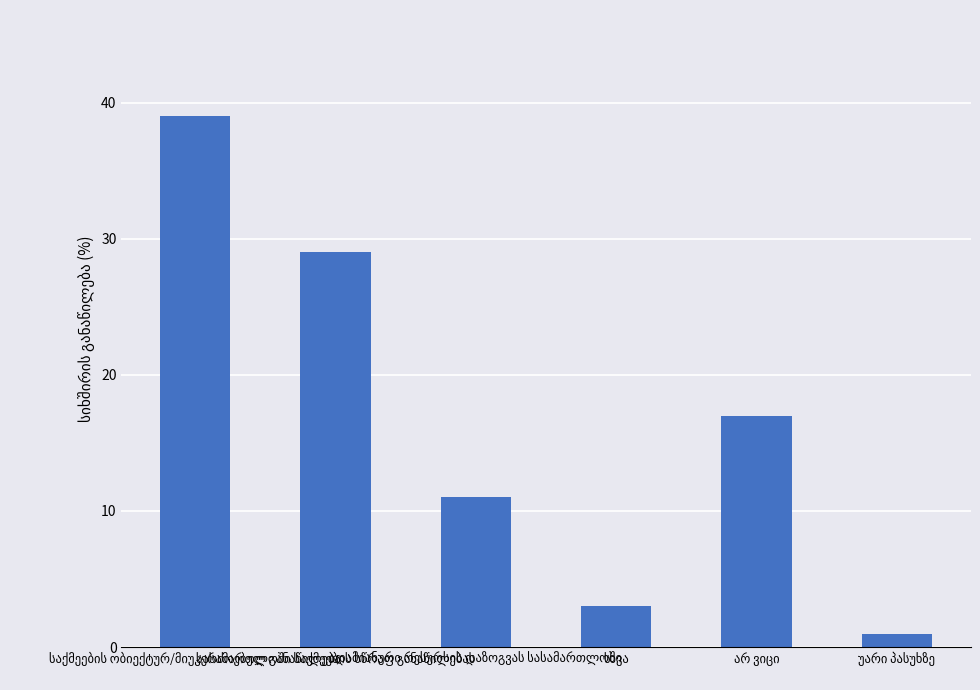

What is the value of the 5th bar from the left?

17